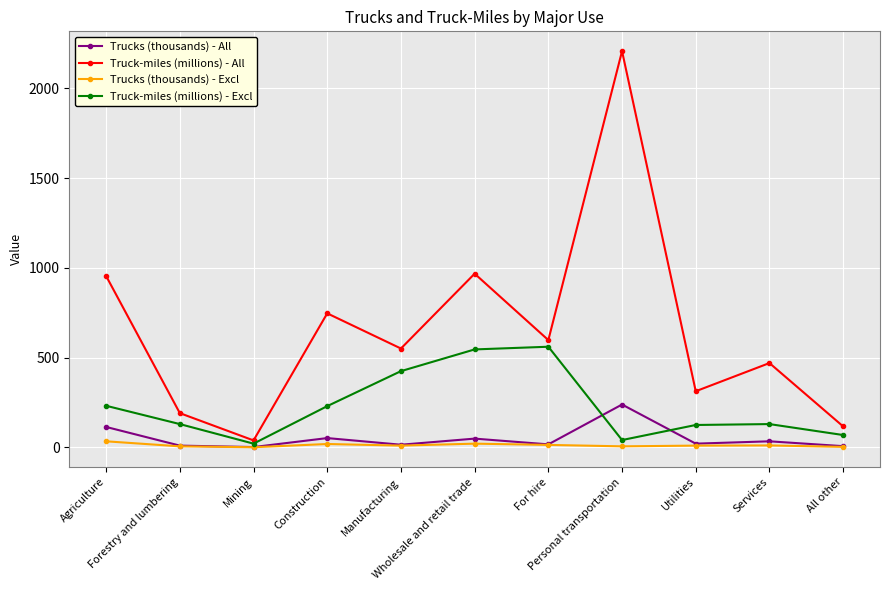

Where does the Trucks (thousands) - Excl series first go above 10?

Agriculture